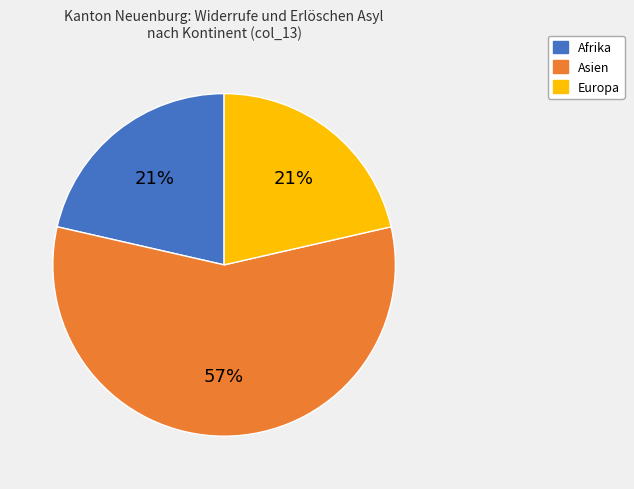

Is there a majority slice in this chart?

Yes